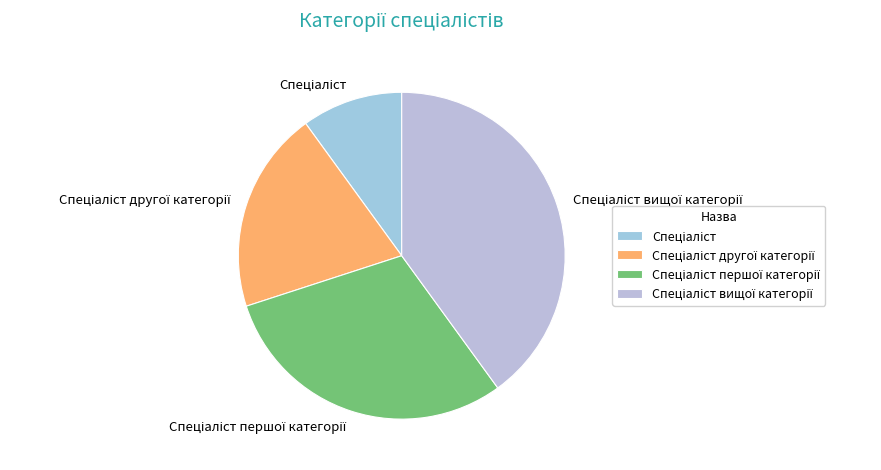

Is there a majority slice in this chart?

No